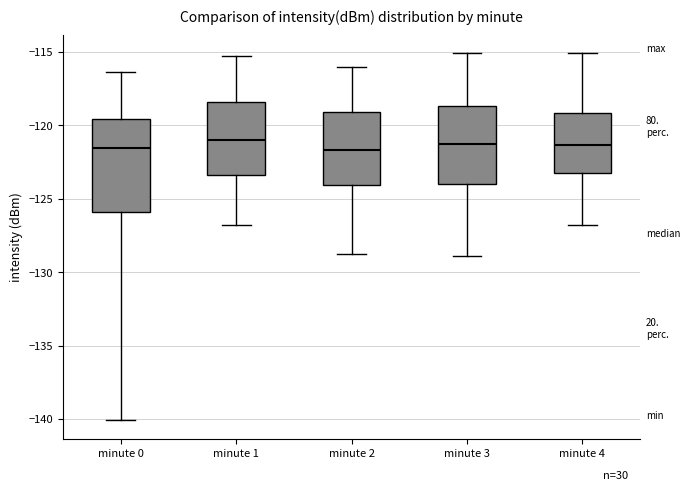

Reading left to right, read every box against the y-axis: the position of its median line, the range the box covers, and the ends of its whiskers. The values are not printed on the chart, so give them approximately, as read against the axis.

minute 0: median -121.5, box -126.0 to -119.5, whiskers -140.0 to -116.5
minute 1: median -121.0, box -123.5 to -118.5, whiskers -127.0 to -115.5
minute 2: median -121.5, box -124.0 to -119.0, whiskers -129.0 to -116.0
minute 3: median -121.5, box -124.0 to -118.5, whiskers -129.0 to -115.0
minute 4: median -121.5, box -123.5 to -119.0, whiskers -127.0 to -115.0